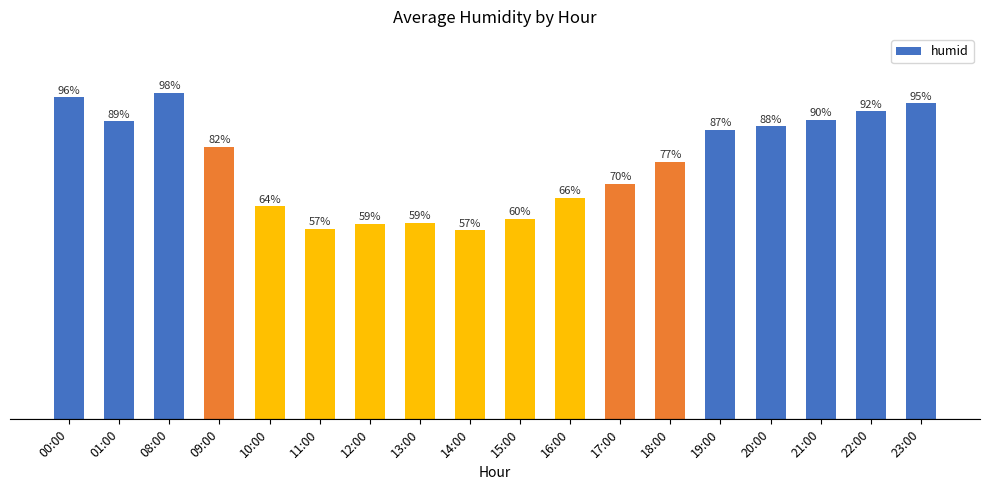

At which label is the value closest to 77?

18:00